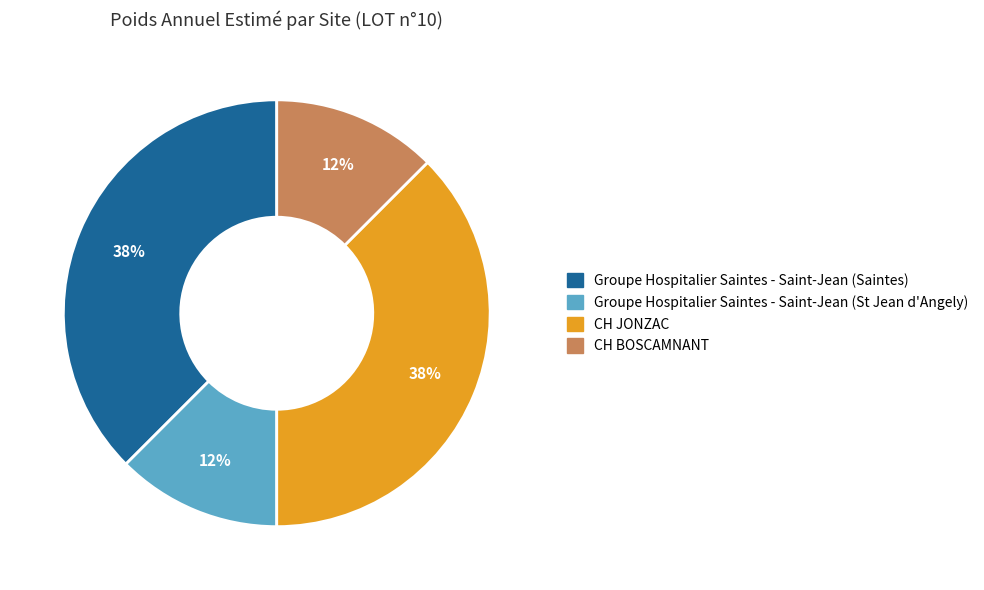

What is the ratio of the value at Groupe Hospitalier Saintes - Saint-Jean (St Jean d'Angely) to the value at CH BOSCAMNANT?

1.0